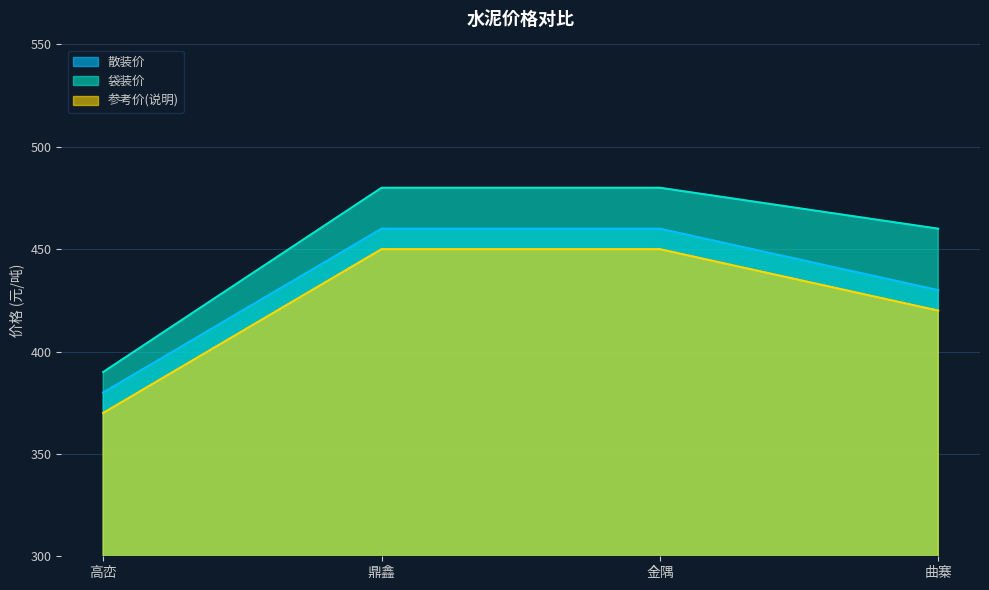

The 参考价(说明) series shows 680 at 鼎鑫. True or false?

False